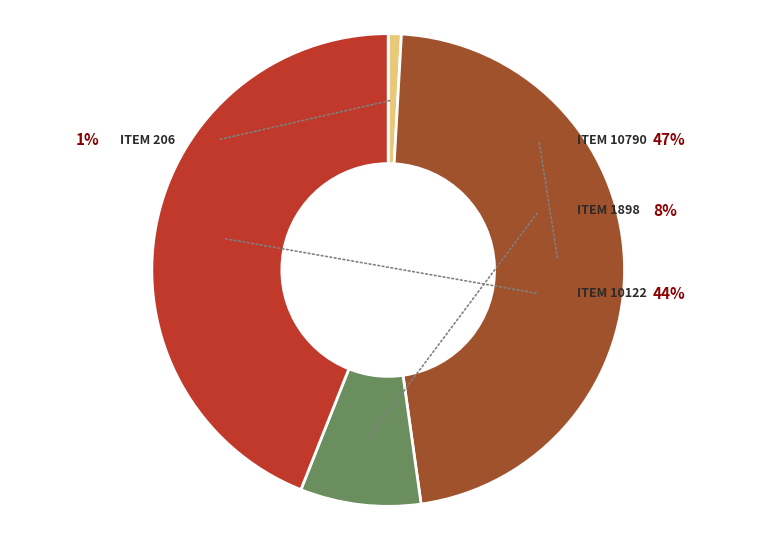

What percentage do Item 10790 and Item 1898 together represent?

55.1%